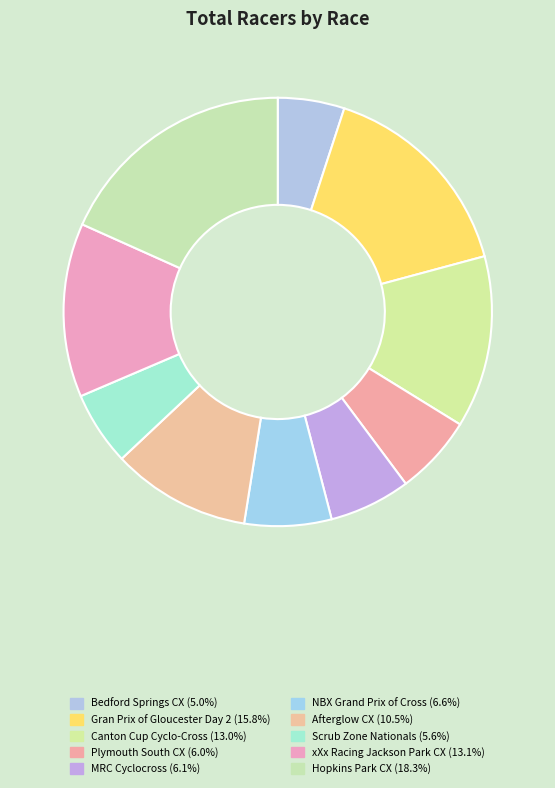

Is there a majority slice in this chart?

No